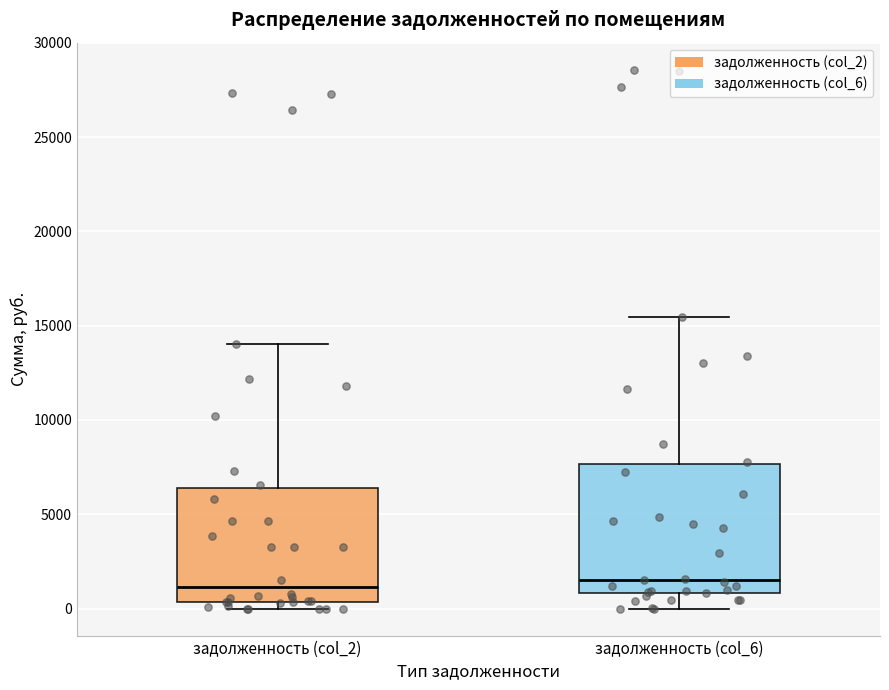

Which box is the tallest, from its lower edge to its upper edge?

задолженность (col_6)